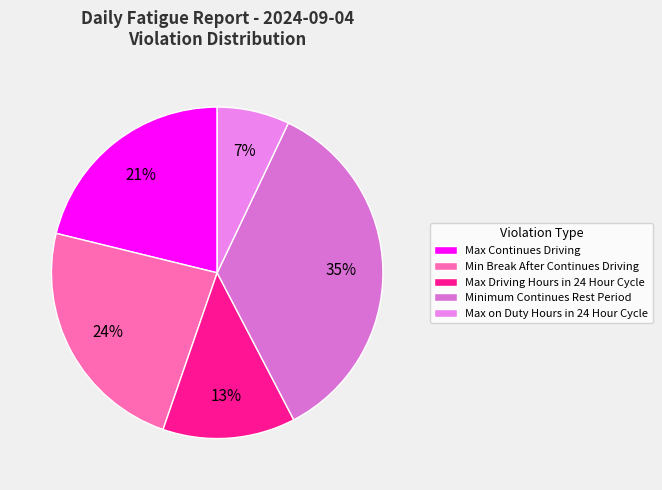

To the nearest percent, what portion does Minimum Continues Rest Period represent?

35%